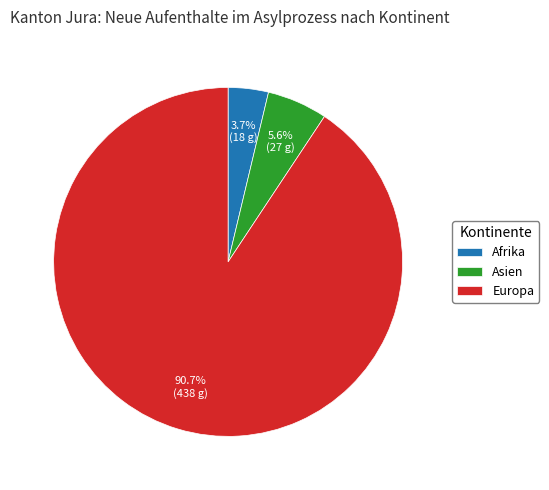

Which category has the smallest portion of the pie?

Afrika